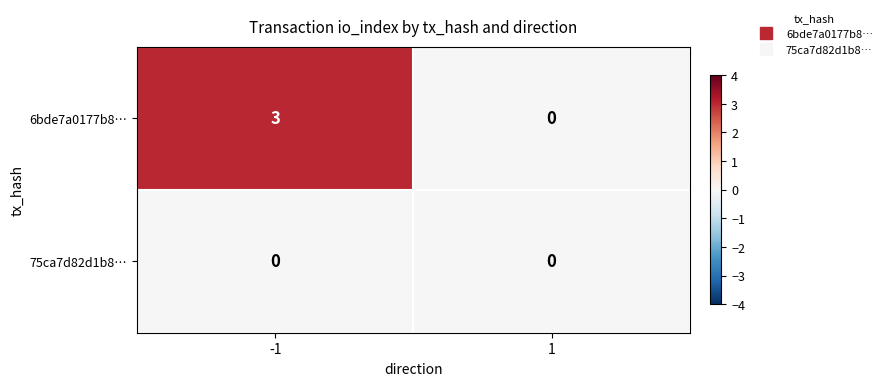

What value does the 6bde7a0177b8… series have at -1?

3